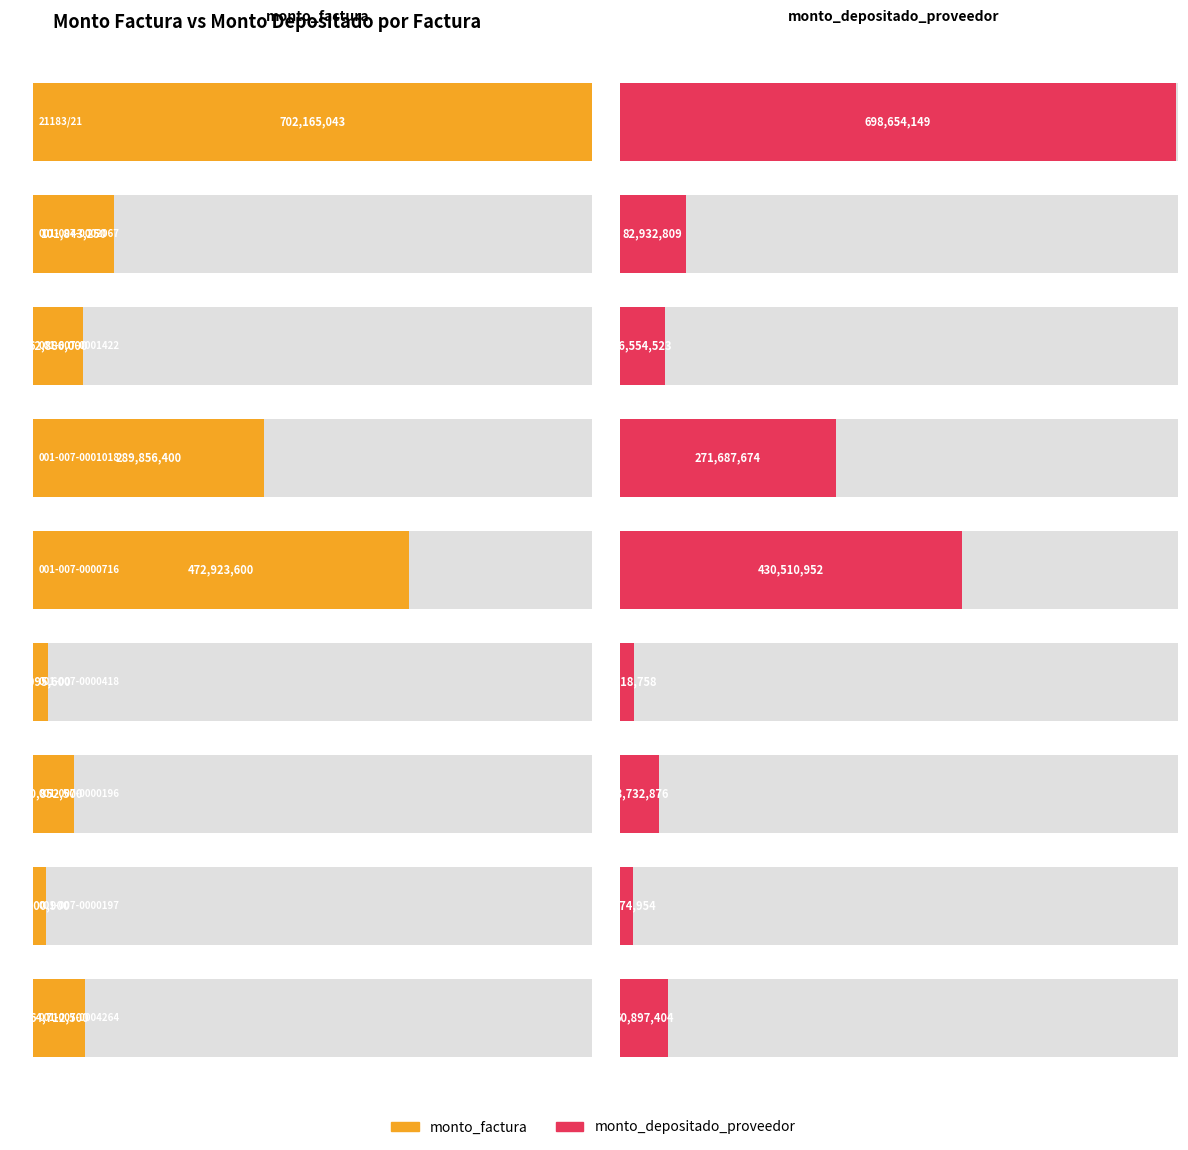

What is the value of the monto_depositado_proveedor bar at the 5th from the left?

430510952